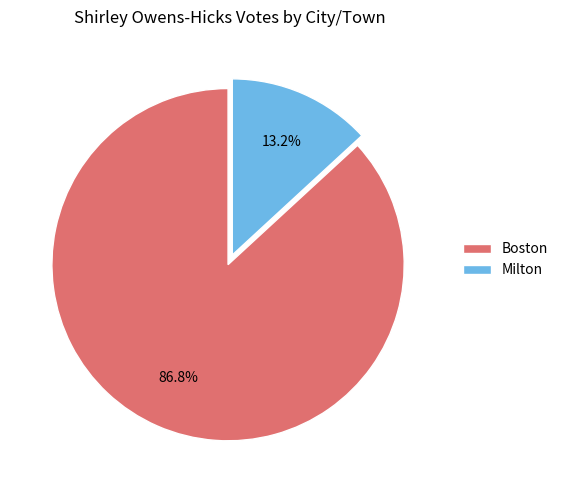

Is it true that Boston is 87% of the pie?

True